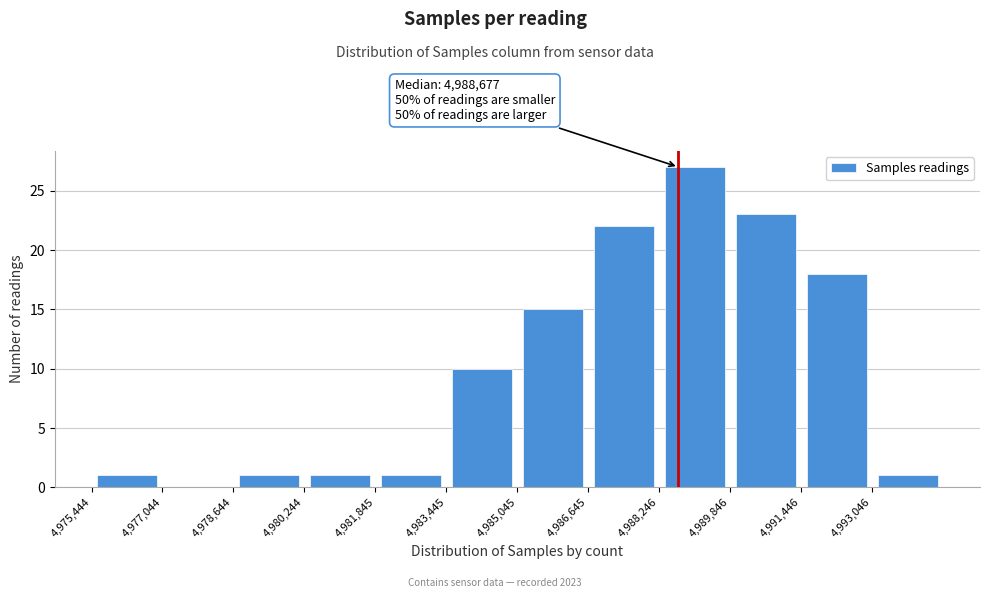

Over which range of the x-axis is the bar tallest?

4988200 to 4989800